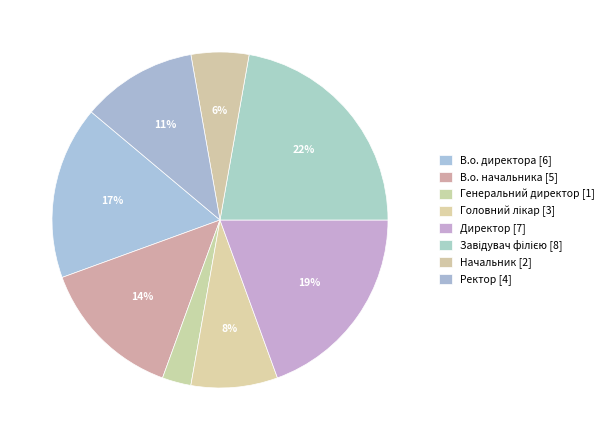

Approximately how many times larger is the value at Начальник compared to Директор?

0.3